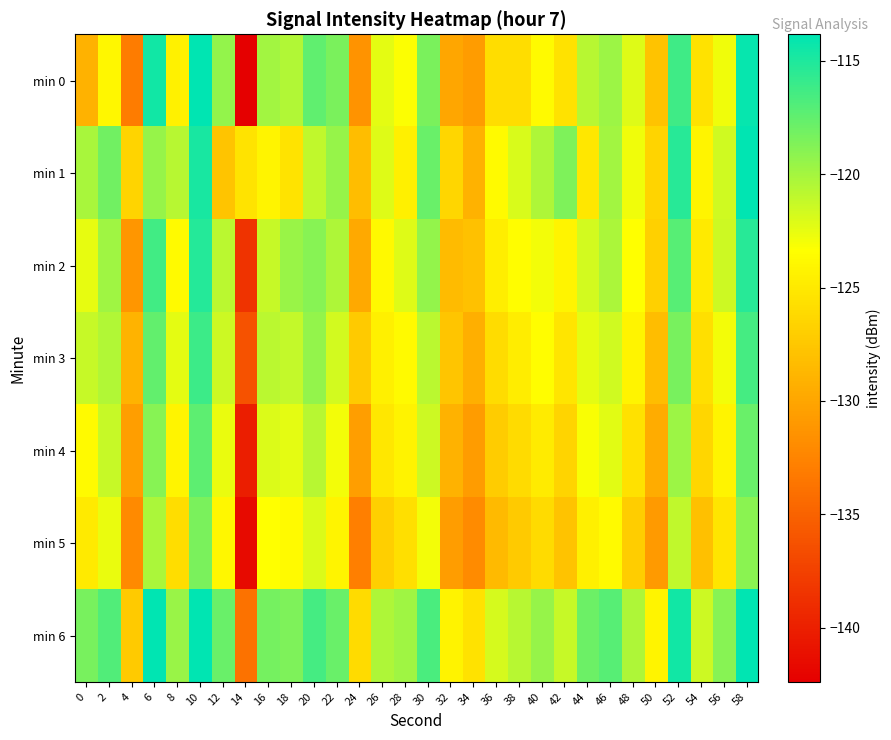

At 30, list the series in order from largest to smallest.

min 6, min 1, min 0, min 2, min 3, min 4, min 5